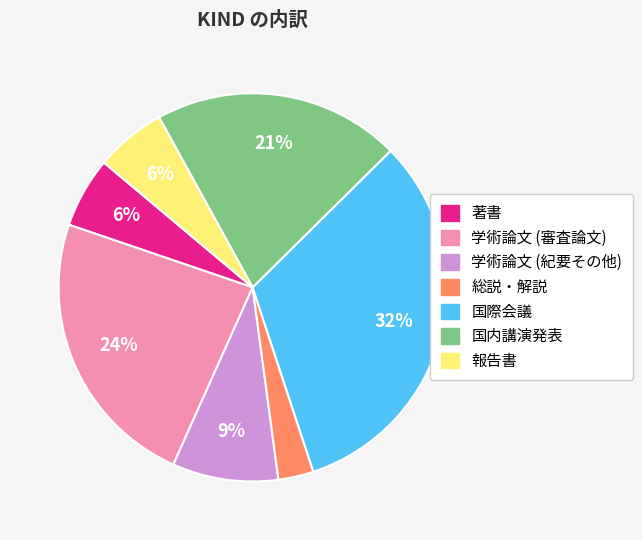

How many slices are in this pie chart?

7